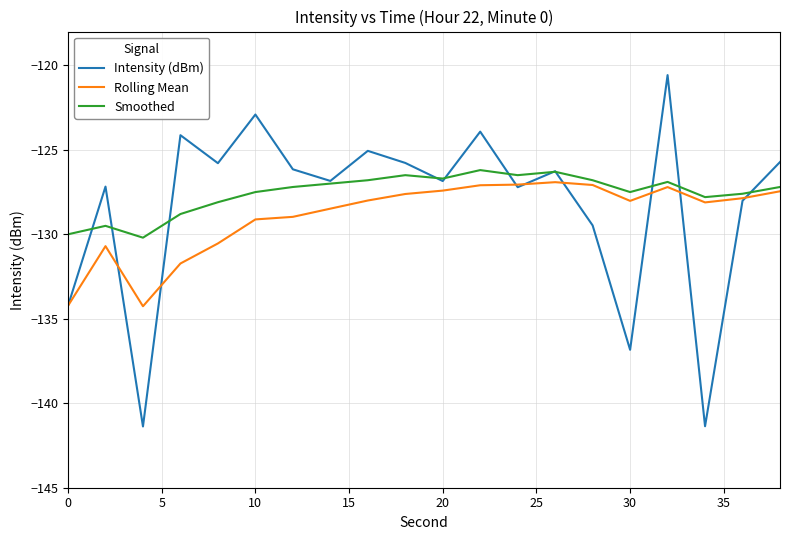

How many lines are shown in the chart?

3